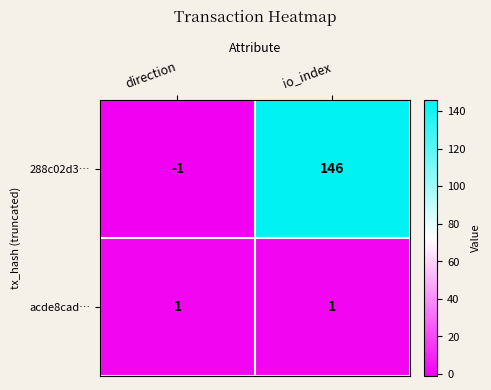

What is the sum of the 288c02d3… values at io_index and direction?

145